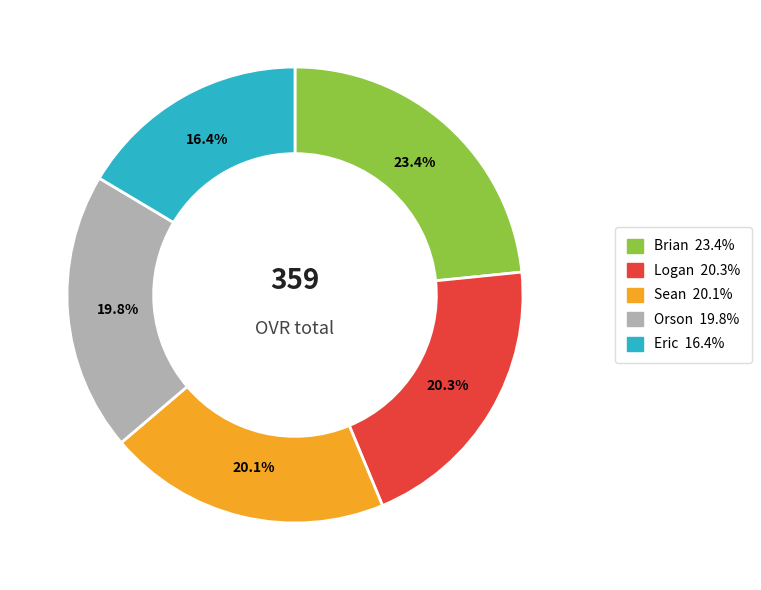

What percentage is the Sean slice, to the nearest percent?

20%